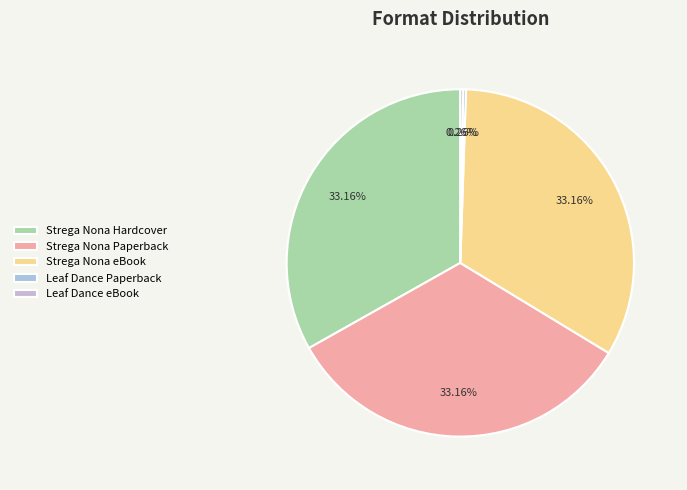

How many slices are in this pie chart?

5